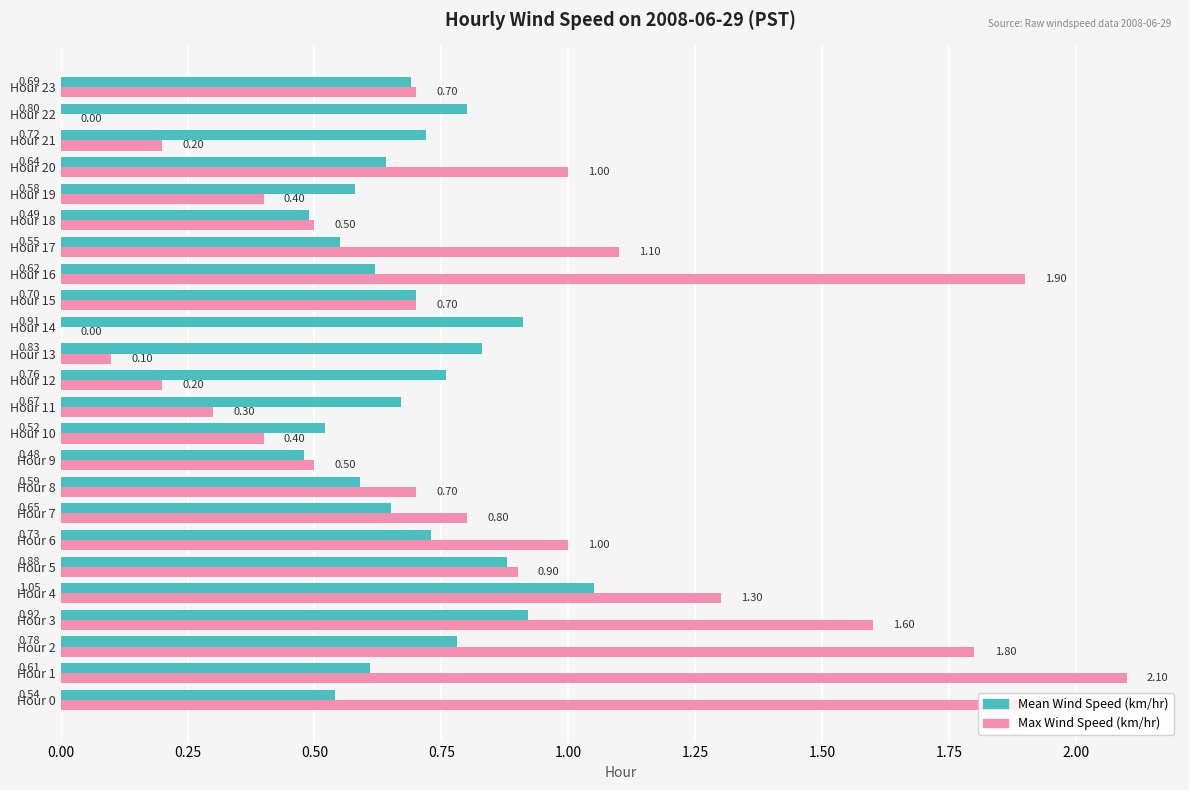

Which series has the largest total across all categories?

Max Wind Speed (km/hr)